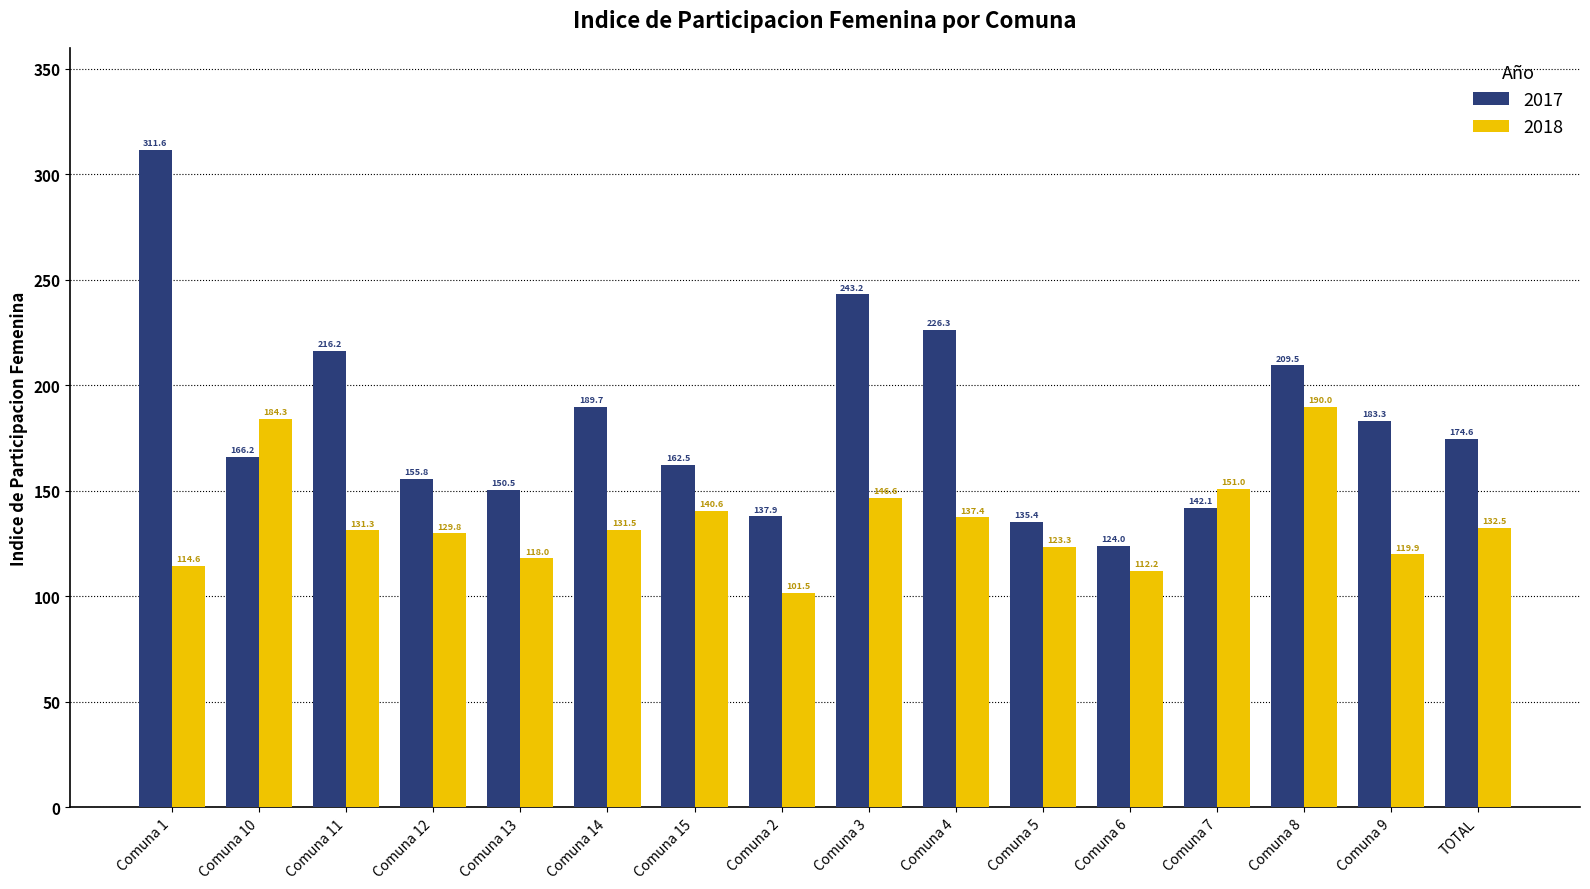

How many groups of bars are there?

16